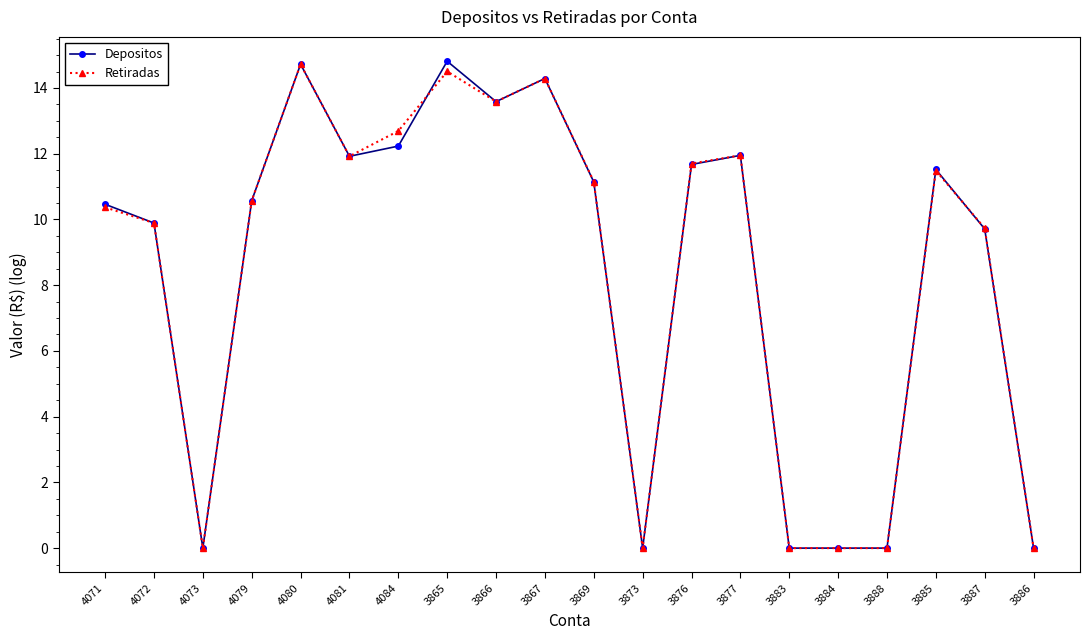

How many lines are shown in the chart?

2